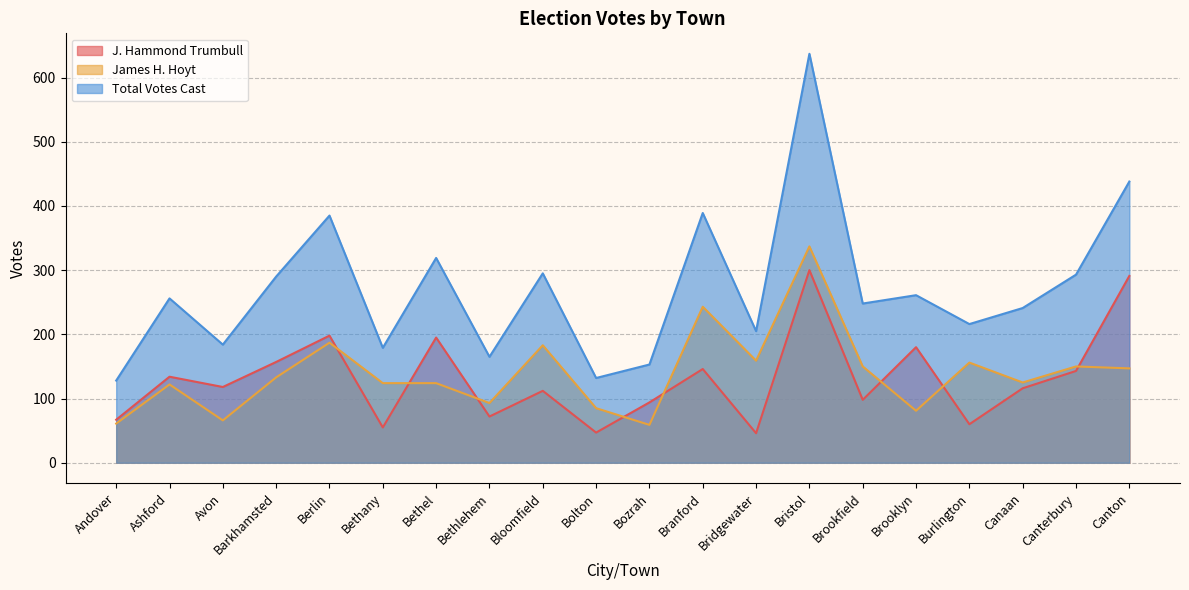

Which series changed the most between Berlin and Canton?

J. Hammond Trumbull